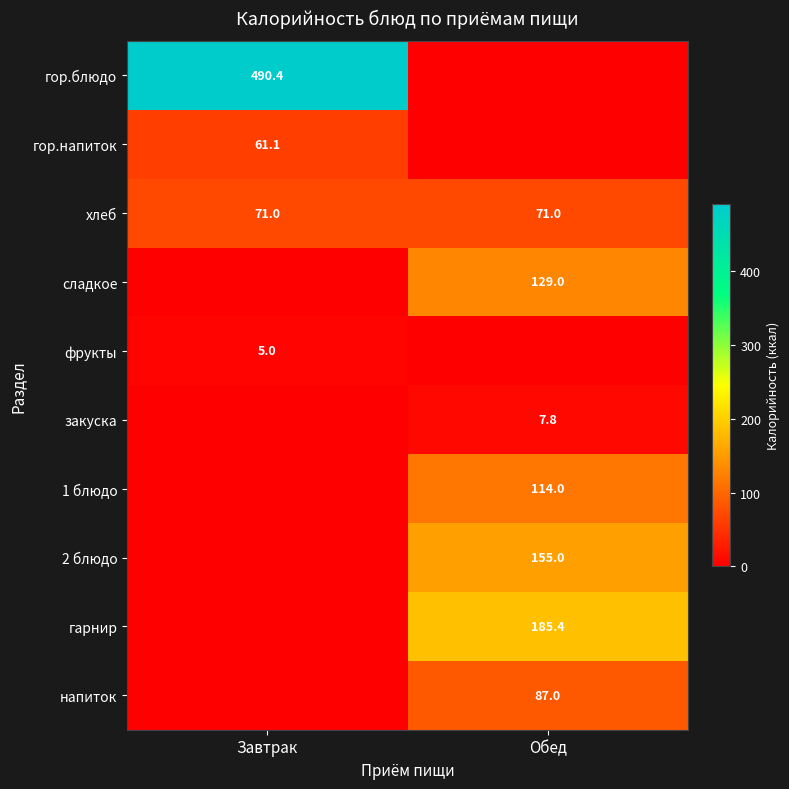

What is the sum of the хлеб values at Завтрак and Обед?

142.0